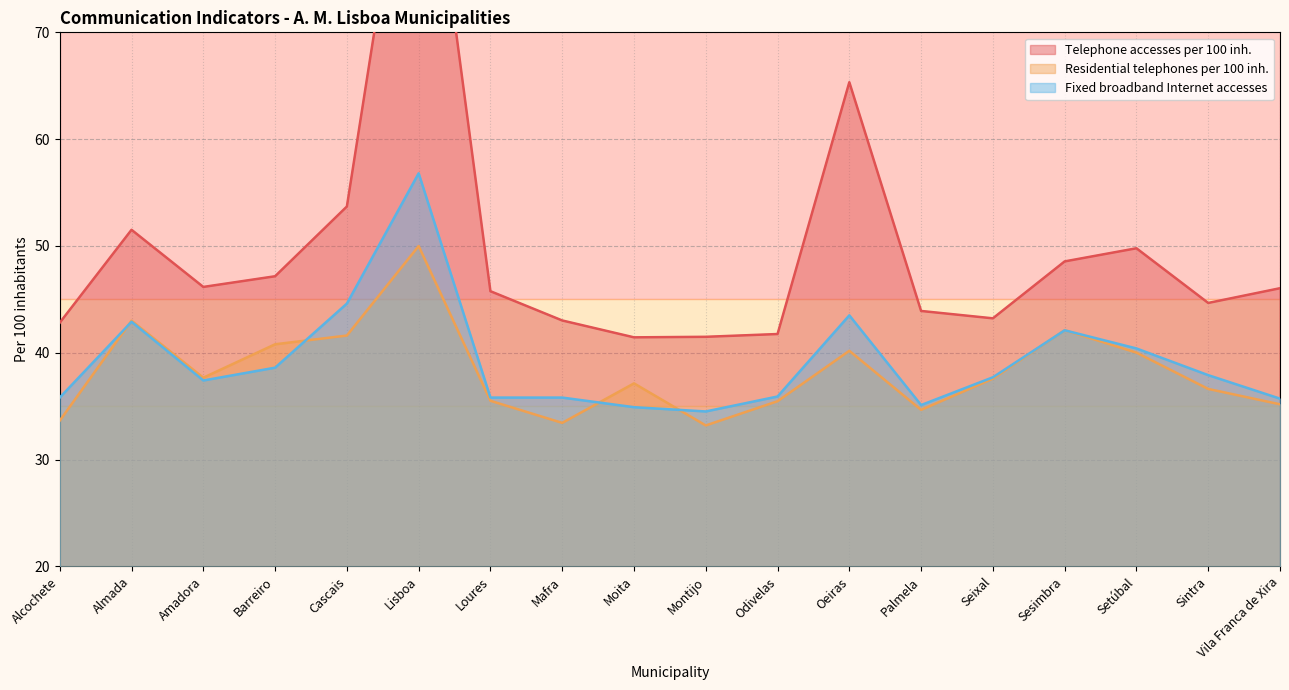

How many lines are shown in the chart?

3